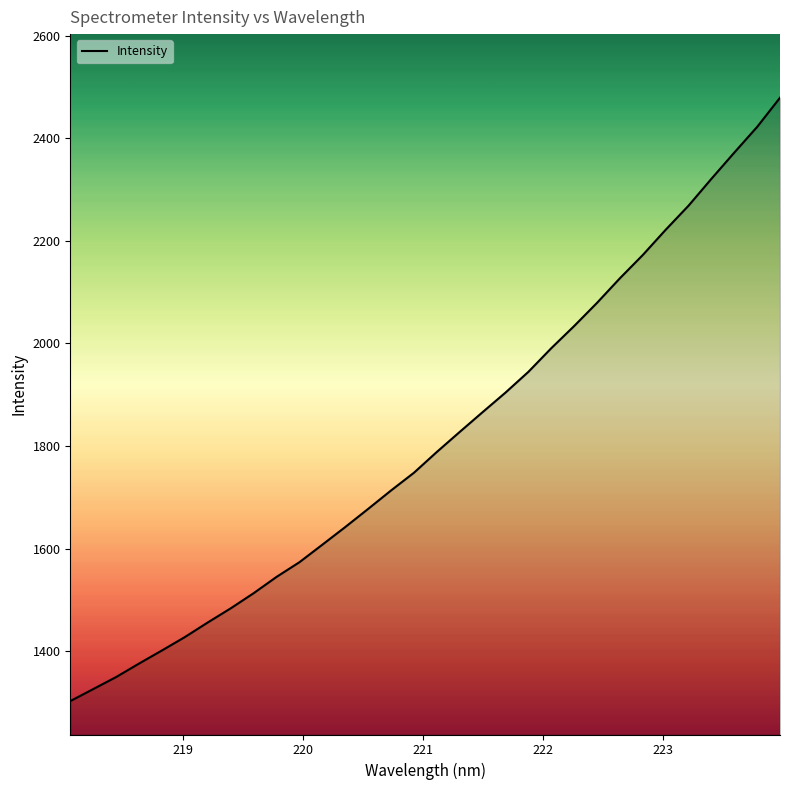

What is the smallest value displayed?

1303.0